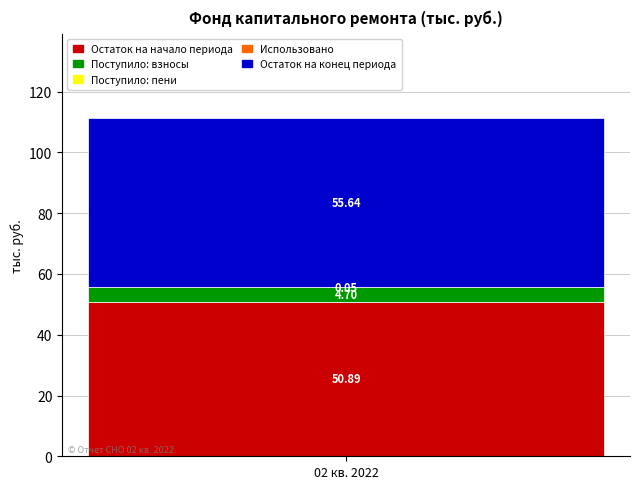

Count the number of categories in the chart.

1